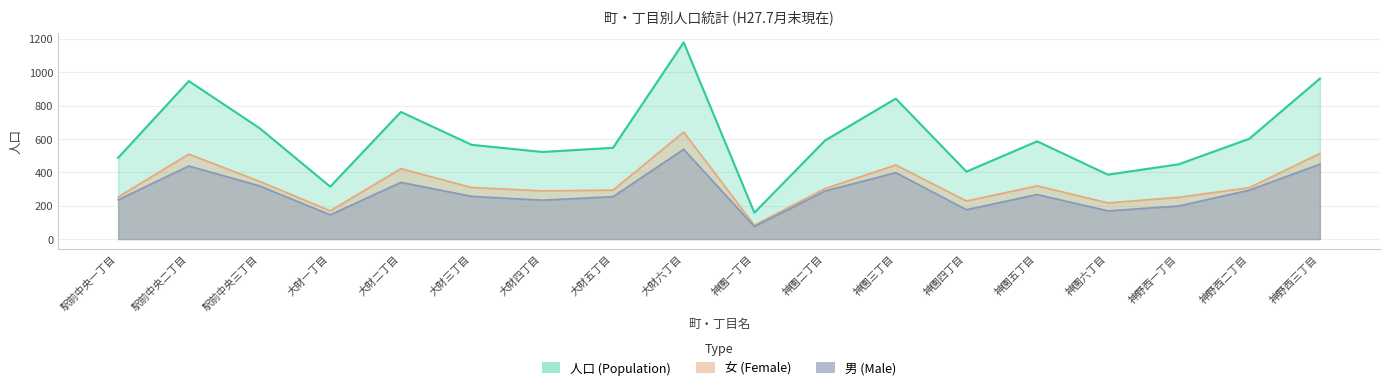

At which category does the chart reach its minimum across all series?

神園一丁目